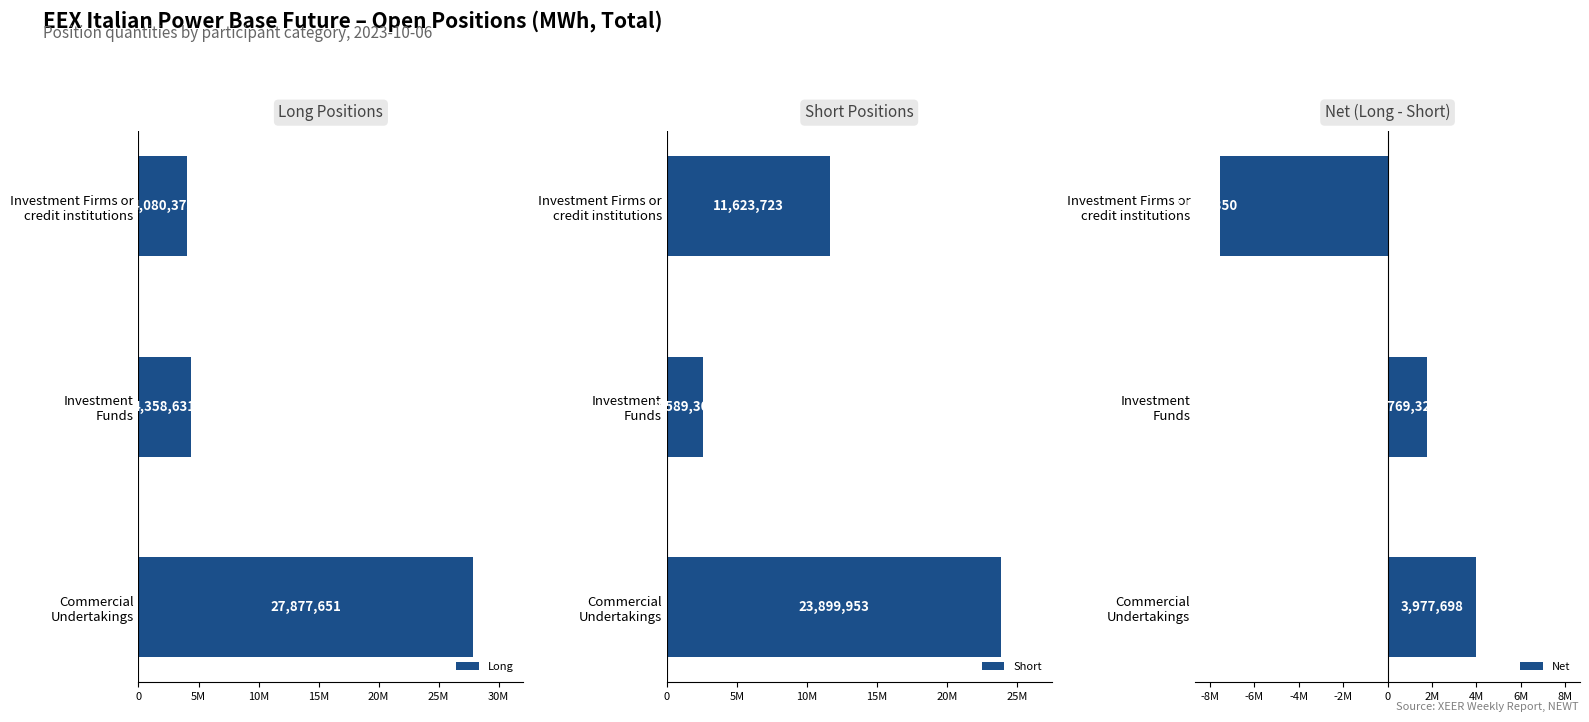

What is the difference between the second highest and minimum values in the Long series?

278258